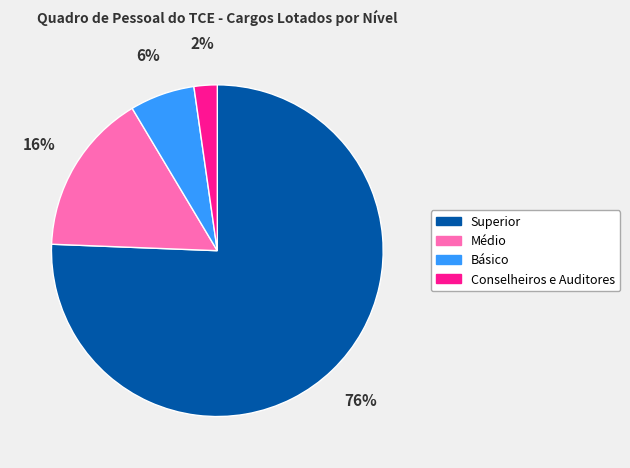

The Superior slice represents 76% of the pie. True or false?

True